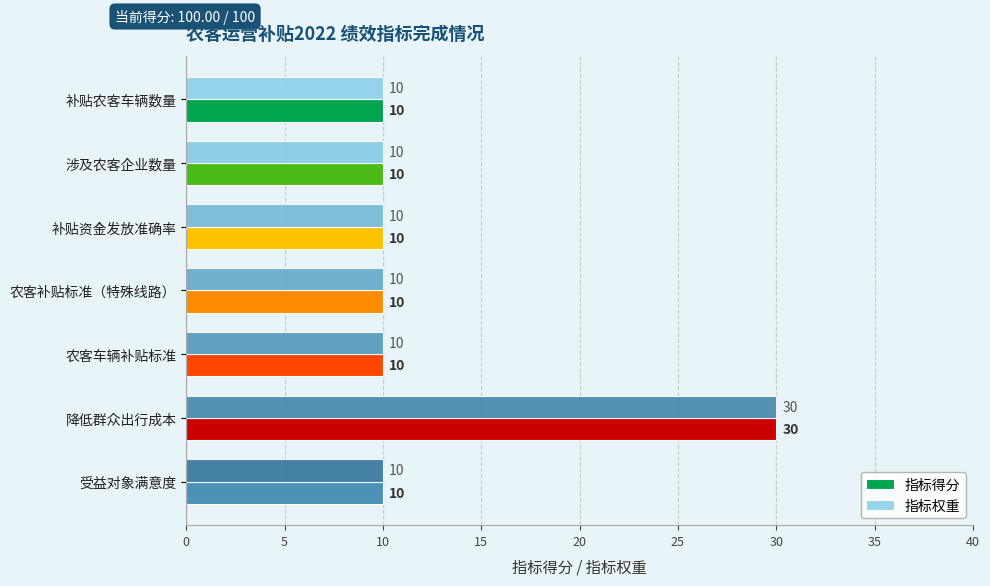

How many series are shown in this chart?

2